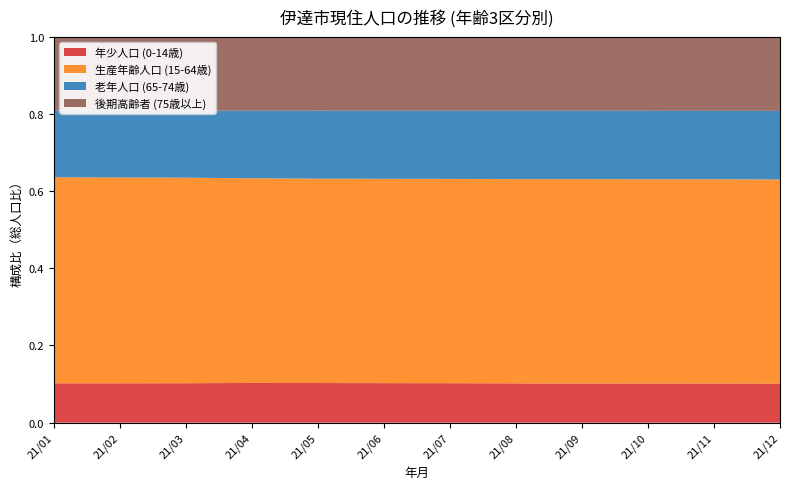

Reading left to right, list all the values displayed in this chart.

年少人口 (0-14): 44197=5921	44228=5913	44256=5916	44287=5942	44317=5921	44348=5900	44378=5884	44409=5851	44440=5828	44470=5810	44501=5812	44531=5793
生産年齢人口 (15-64): 44197=30956	44228=30870	44256=30798	44287=30596	44317=30495	44348=30468	44378=30421	44409=30382	44440=30391	44470=30334	44501=30307	44531=30231
老年人口 (65+): 44197=20967	44228=20967	44256=20984	44287=21017	44317=21043	44348=21045	44378=21027	44409=21034	44440=21023	44470=21021	44501=21002	44531=21006
75歳以上: 44197=10952	44228=10941	44256=10935	44287=10930	44317=10901	44348=10901	44378=10885	44409=10873	44440=10868	44470=10854	44501=10858	44531=10843
総人口: 44197=58015	44228=57921	44256=57869	44287=57726	44317=57630	44348=57584	44378=57503	44409=57438	44440=57413	44470=57336	44501=57292	44531=57201